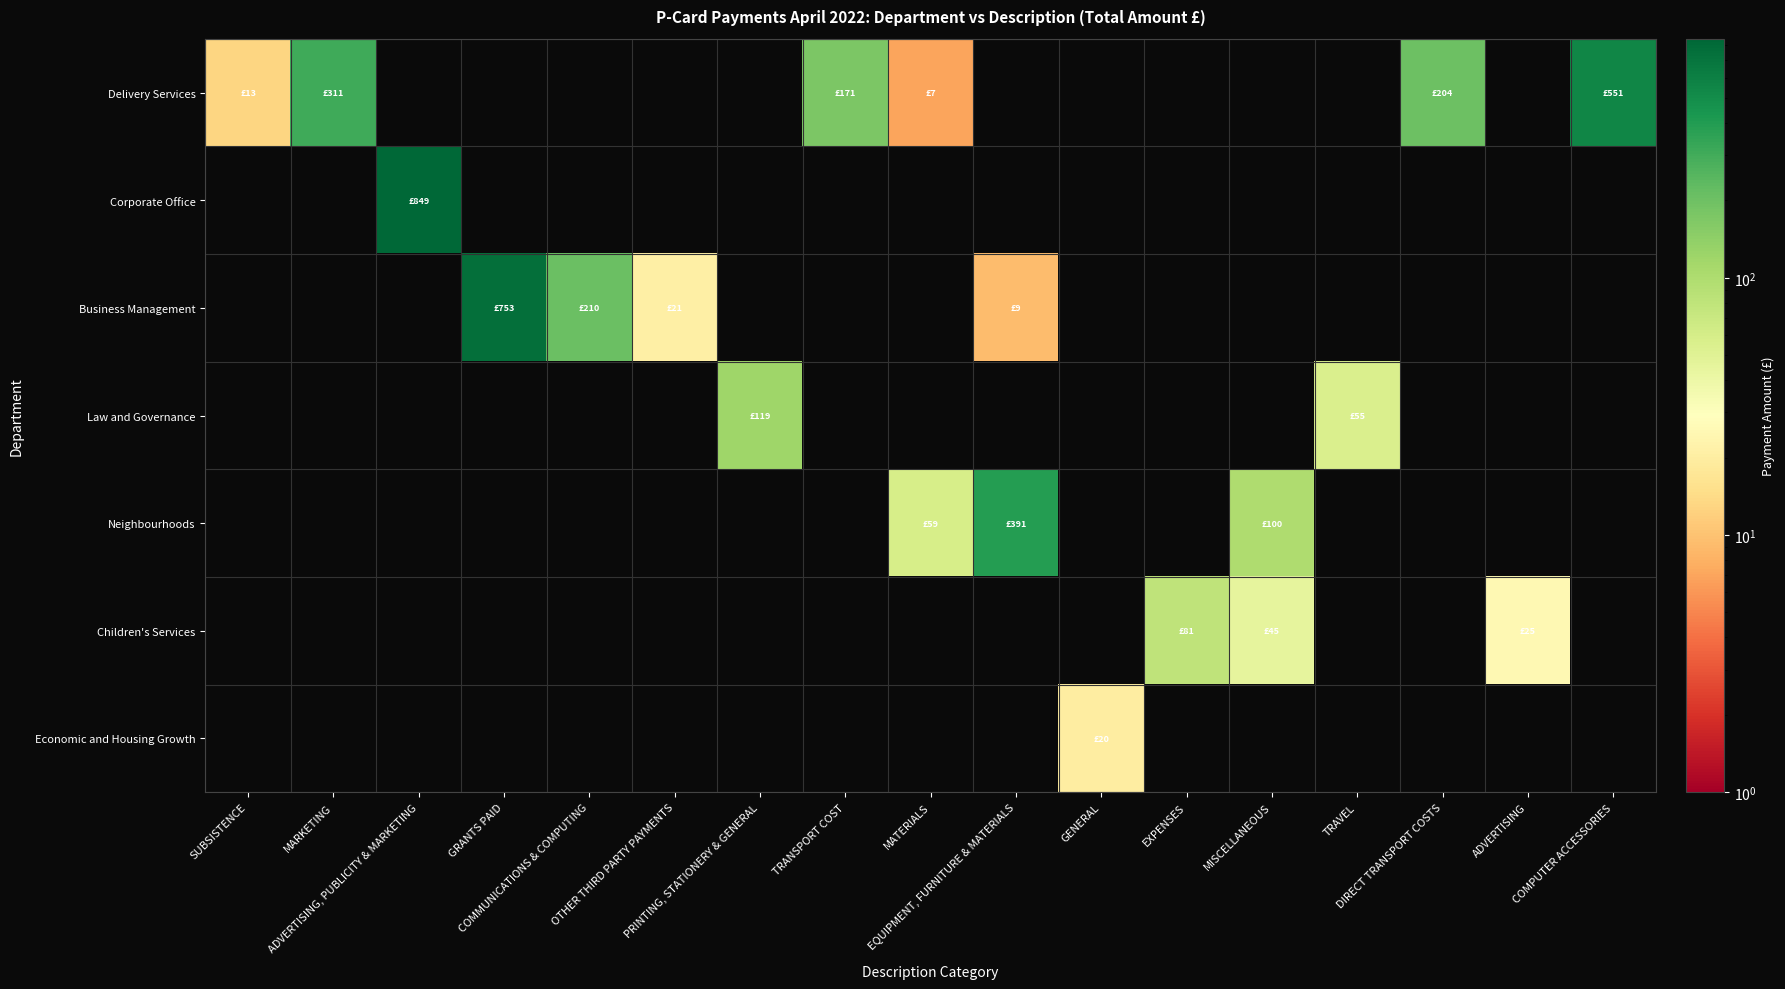

Between DIRECT TRANSPORT COSTS and SUBSISTENCE, which is larger?

DIRECT TRANSPORT COSTS